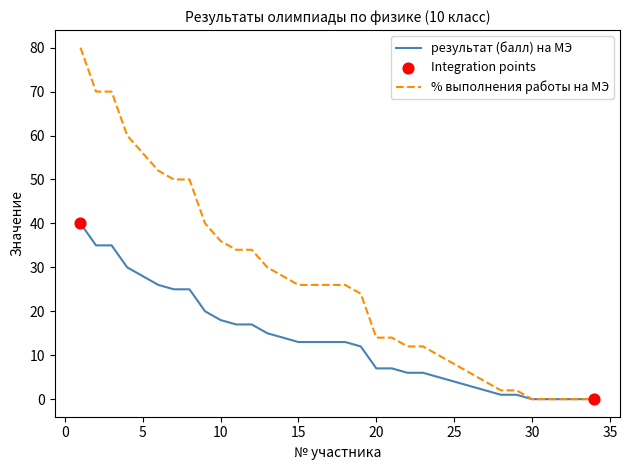

Which series has the widest spread of values?

% выполнения работы на МЭ